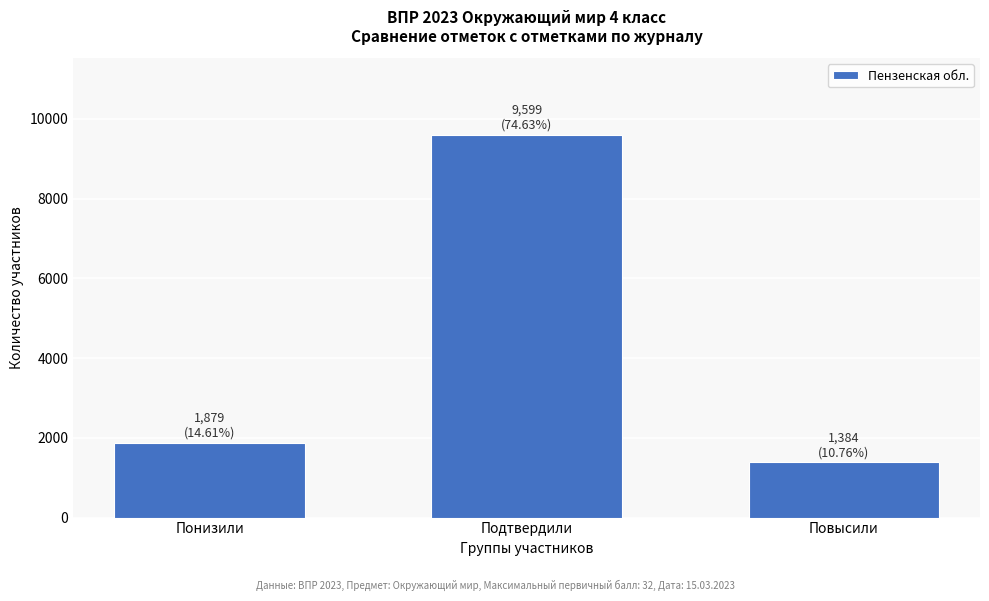

Reading left to right, list all the values displayed in this chart.

Понизили=1879	Подтвердили=9599	Повысили=1384